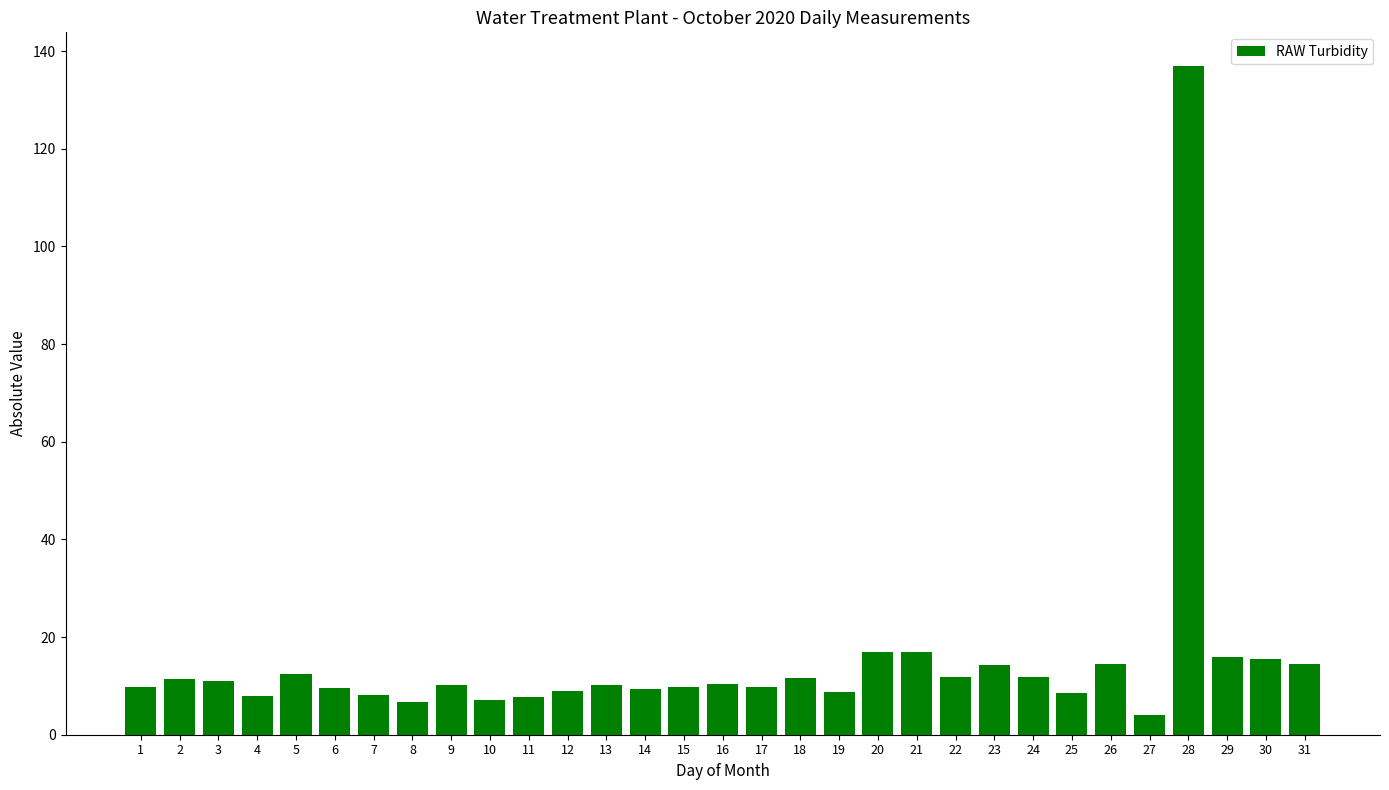

What is the difference between the maximum and second lowest values?

130.2